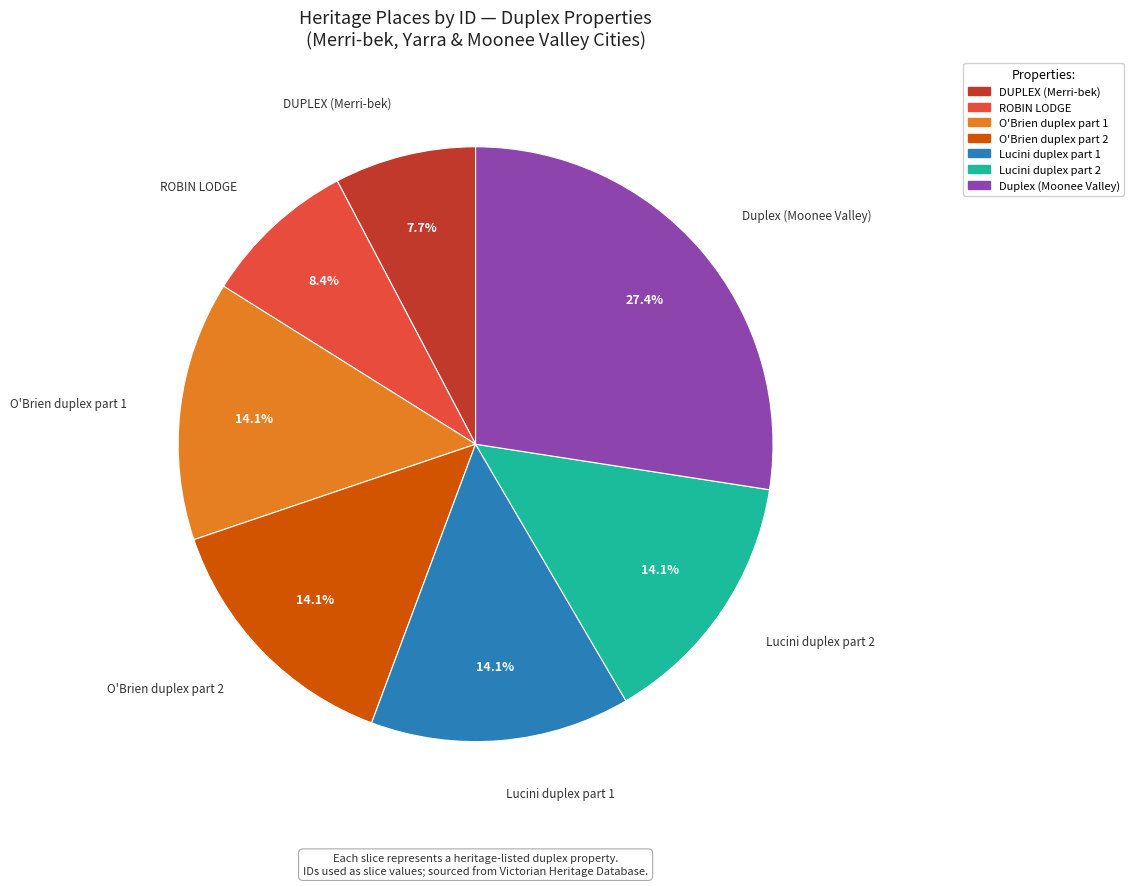

Does O'Brien duplex part 2 represent more than half of the total?

No